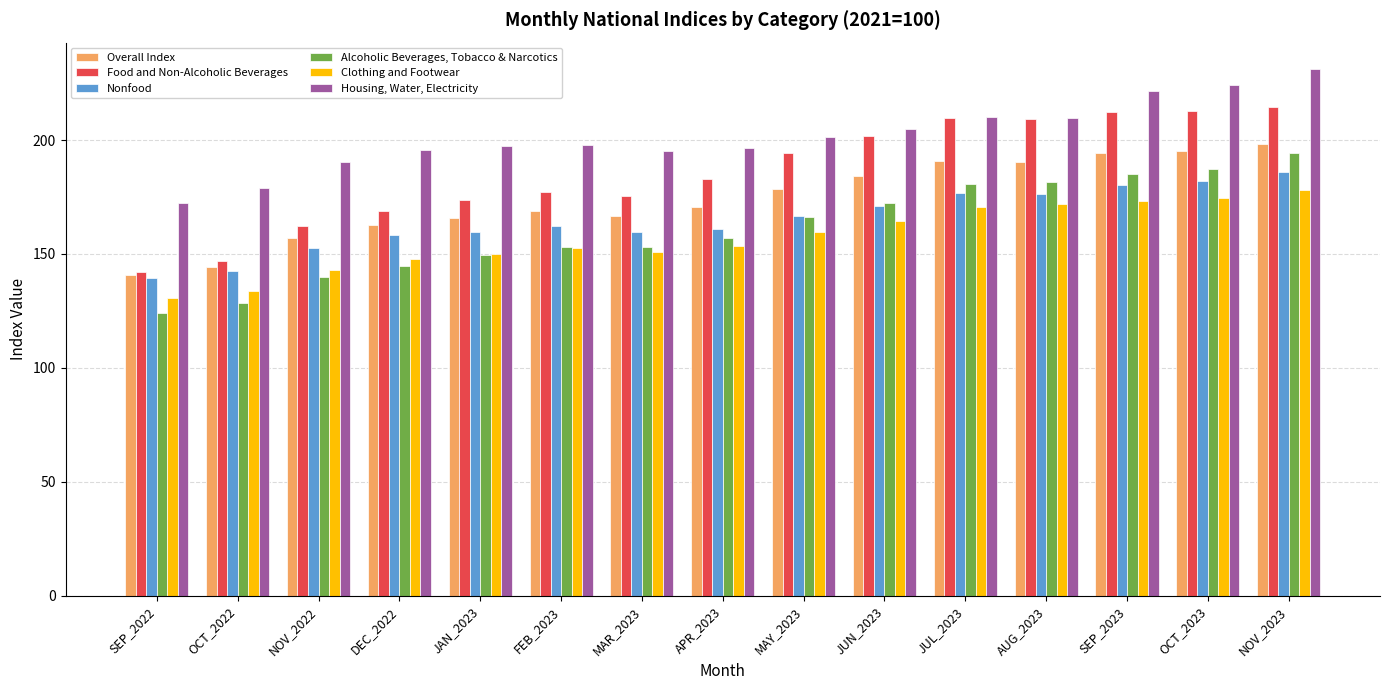

What is the difference between the Clothing and Footwear values at SEP_2022 and OCT_2023?

43.9